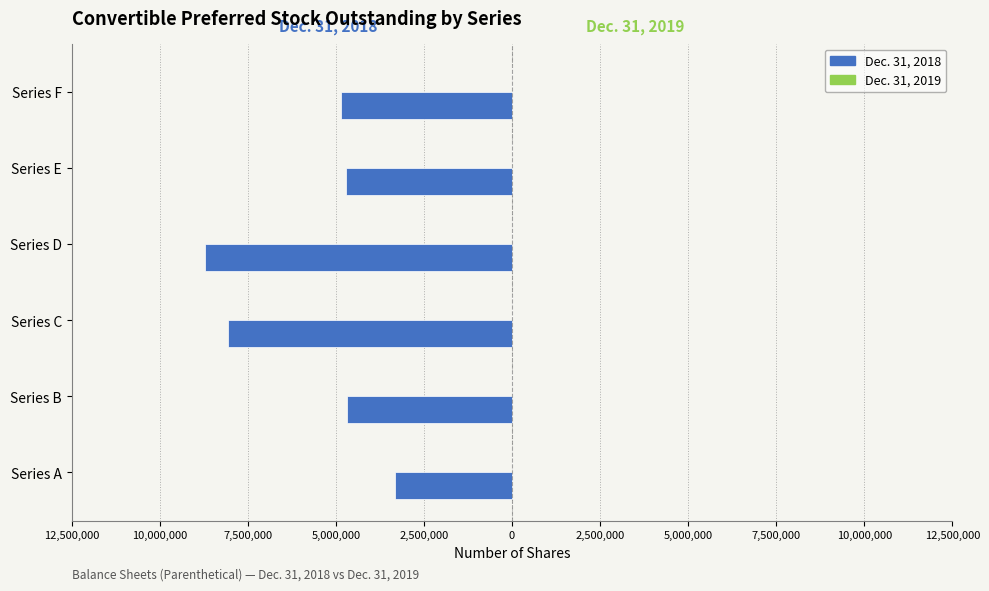

Which series has the widest spread of values?

Dec. 31, 2018